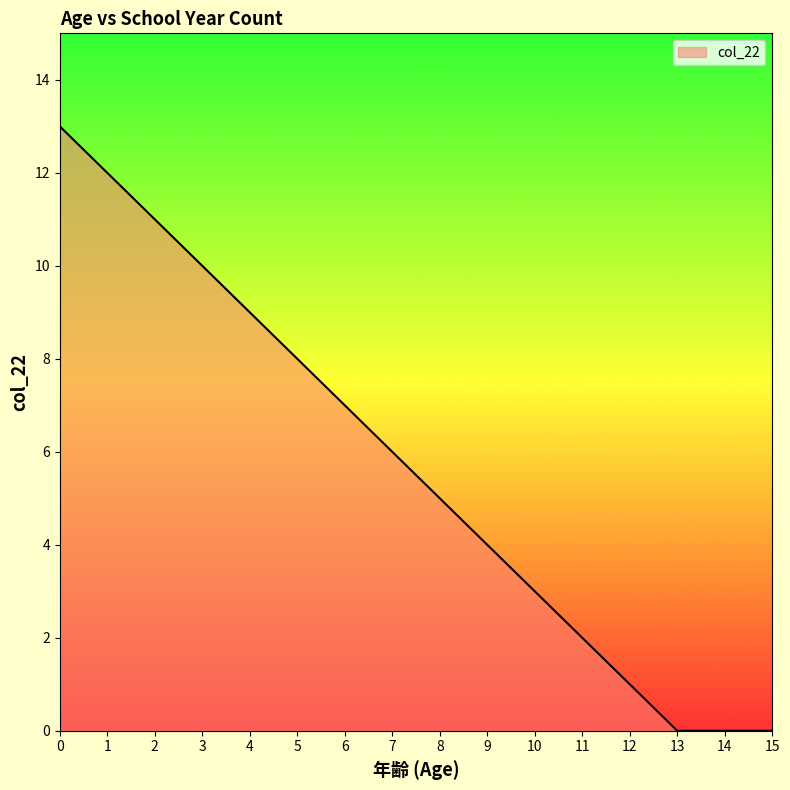

True or false: the data shows 10 at 6.

False